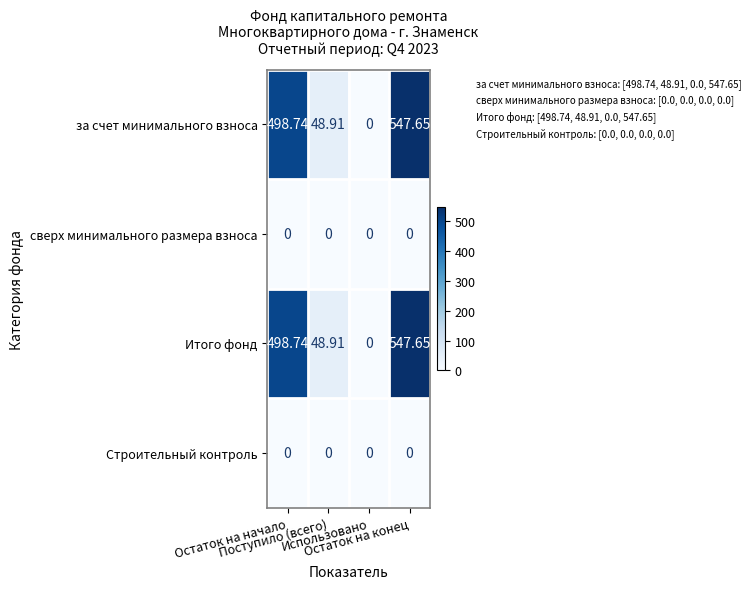

Count the number of categories in the chart.

4